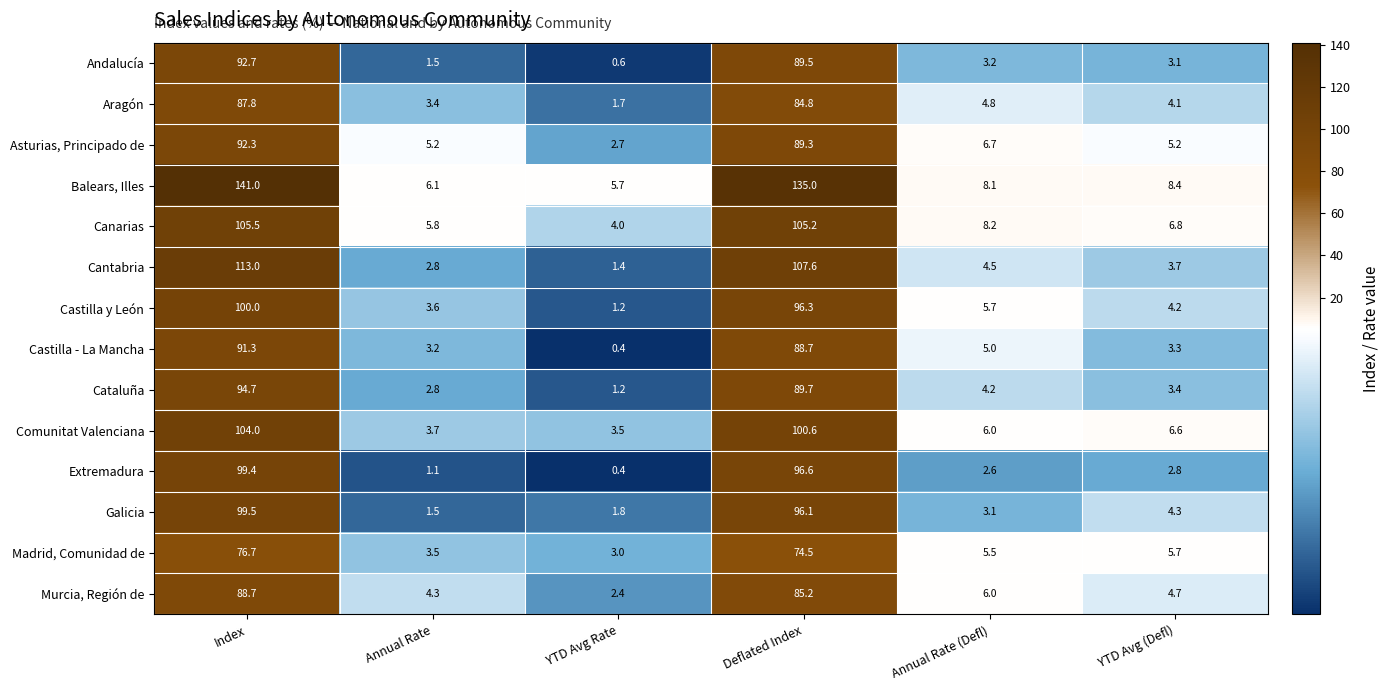

What is the smallest value displayed?

0.4